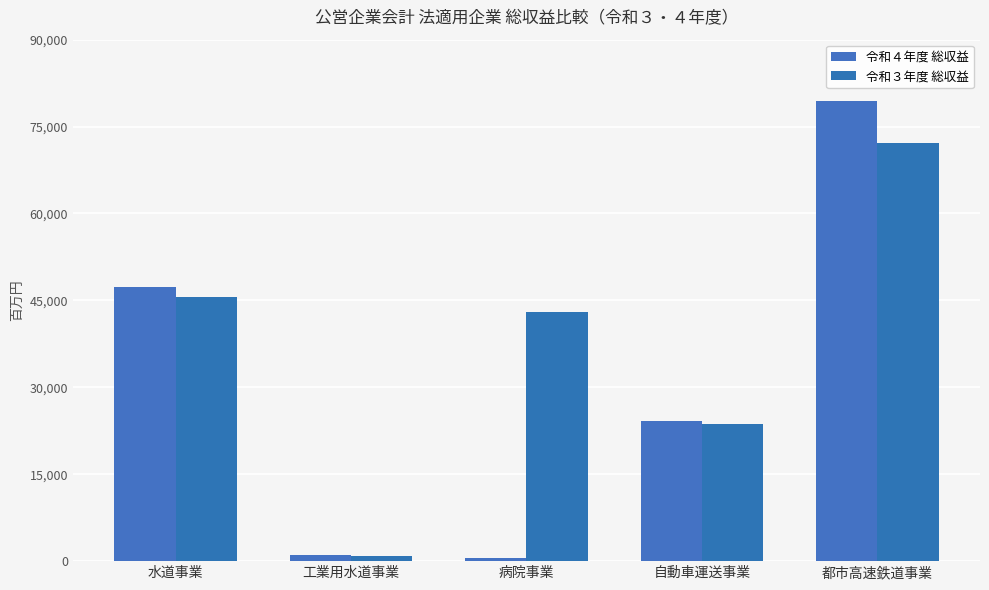

How many distinct data groups are displayed?

2